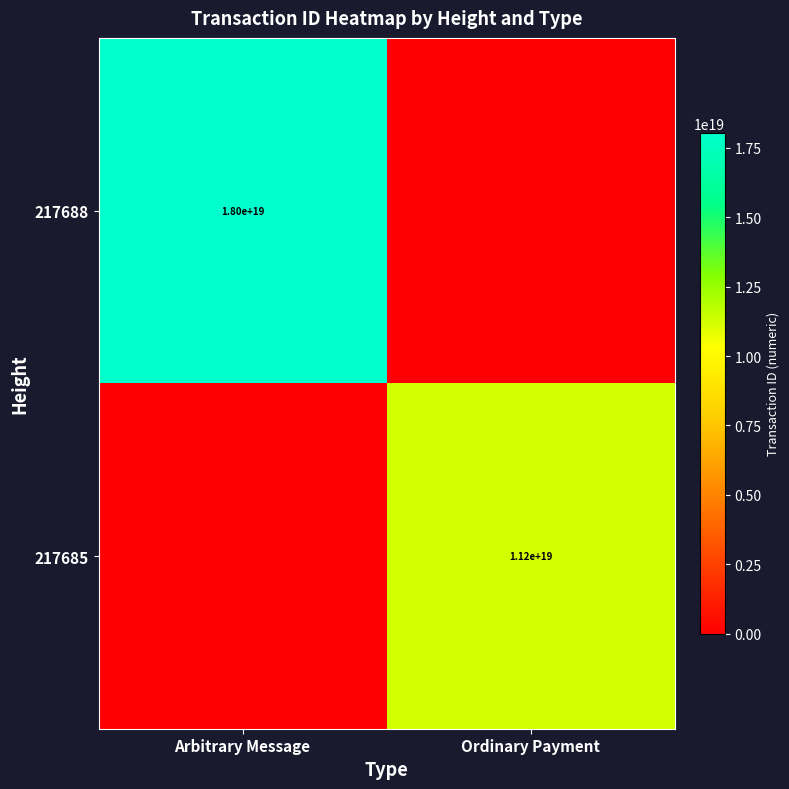

The value of 217685 at Arbitrary Message is -5640306943062089728. True or false?

False